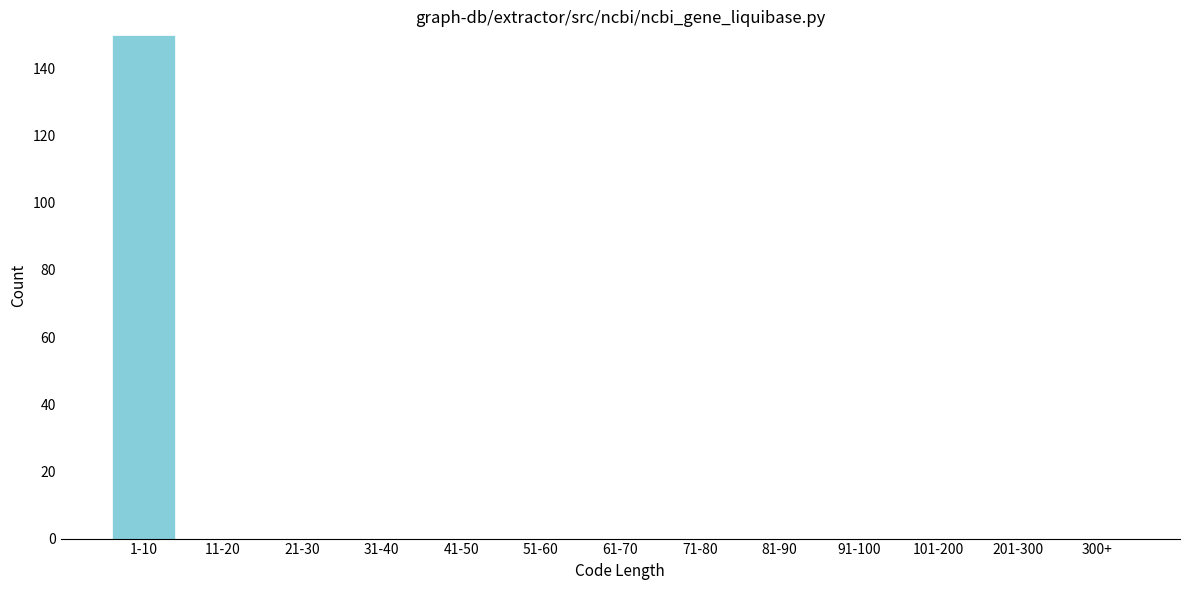

Reading left to right, list all the values displayed in this chart.

1-10=150	11-20=0	21-30=0	31-40=0	41-50=0	51-60=0	61-70=0	71-80=0	81-90=0	91-100=0	101-200=0	201-300=0	300+=0